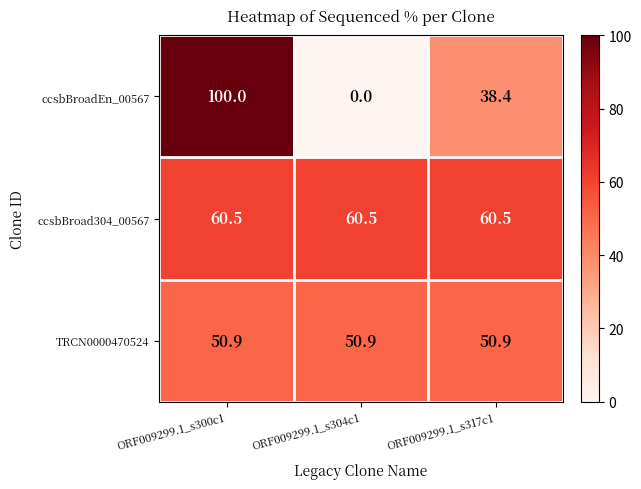

List the series in order of their overall mean, lowest first.

ccsbBroadEn_00567, TRCN0000470524, ccsbBroad304_00567